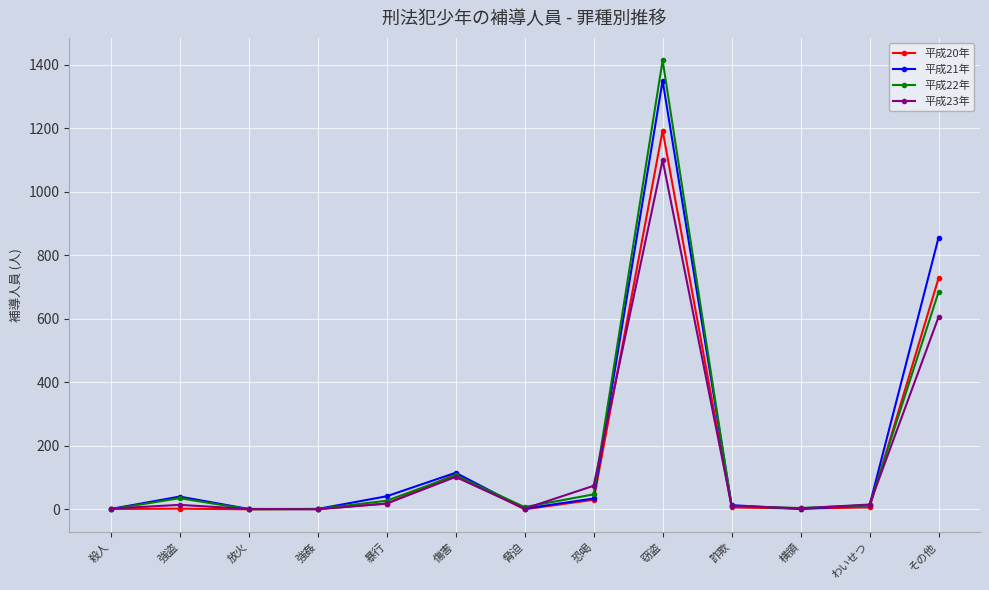

What is the maximum value for 平成20年?

1193